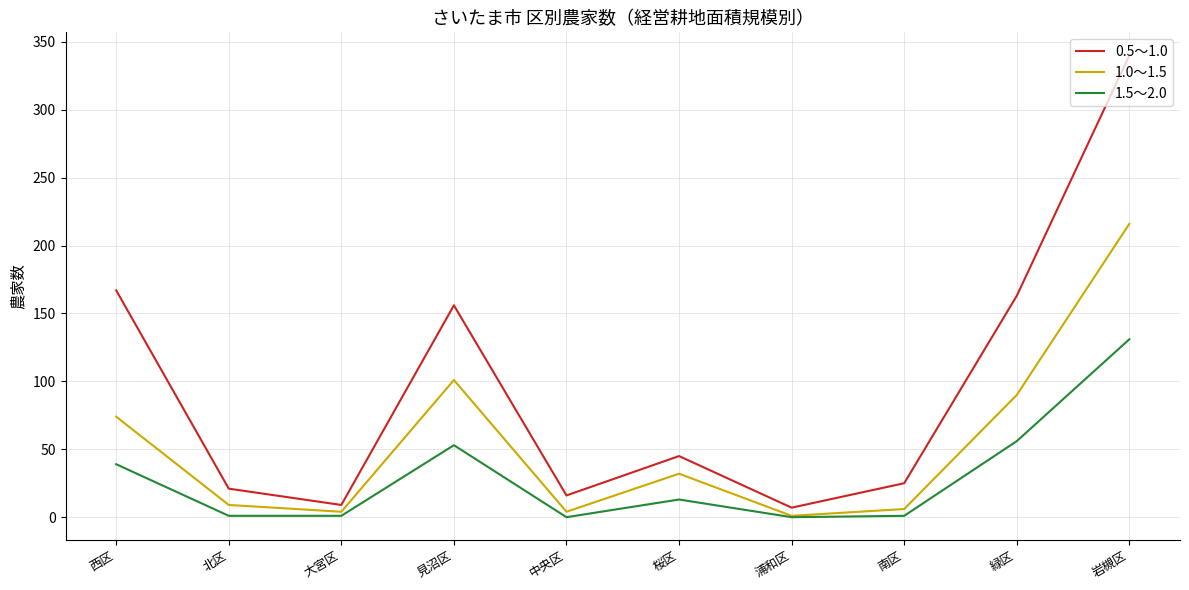

Rank the series by their average value, from lowest to highest.

1.5～2.0, 1.0～1.5, 0.5～1.0